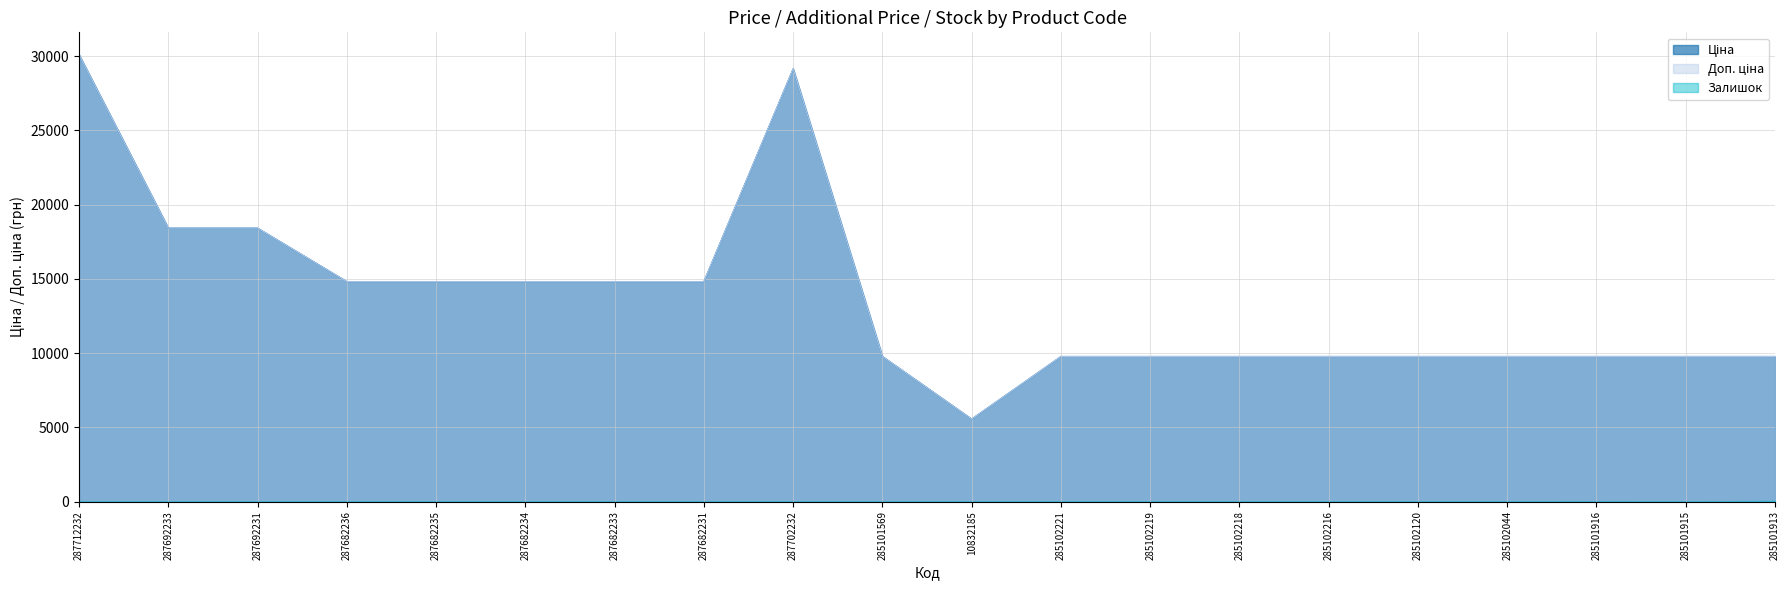

What is the difference between the maximum and minimum values in the Доп. ціна series?

24542.5